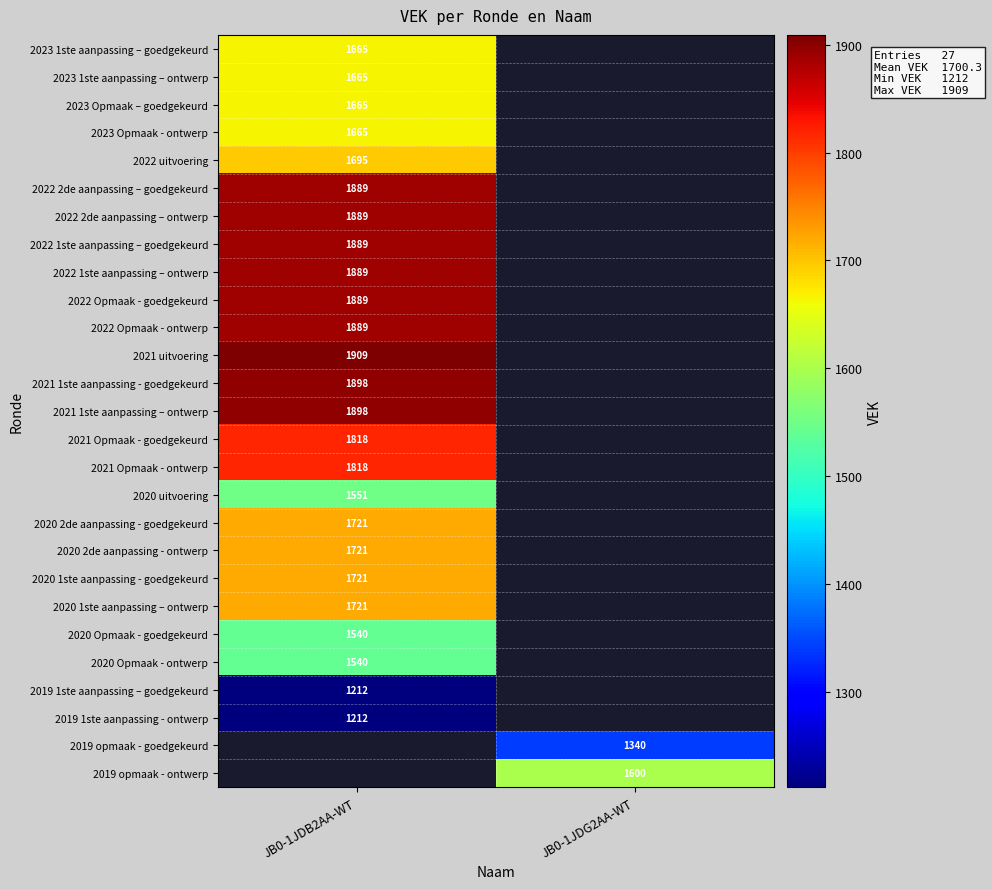

Is it true that 2021 Opmaak - goedgekeurd equals 808 at JB0-1JDB2AA-WT?

False